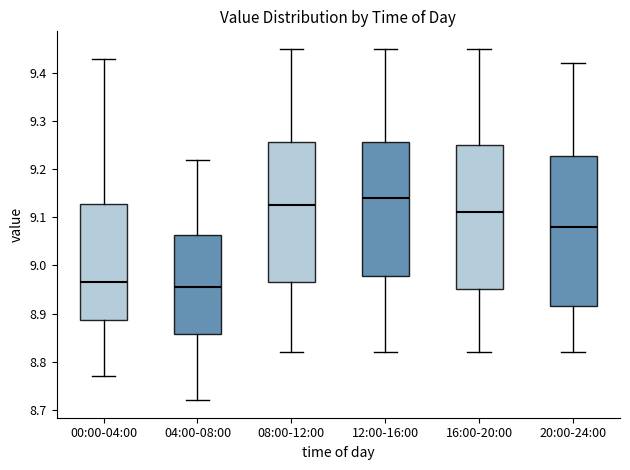

Reading left to right, transcribe this box plot: for each box, give where its median line is, the range the box spans, and where its two whiskers end, as read against the y-axis. The values are not printed on the chart, so give them approximately, as read against the axis.

00:00-04:00: median 8.97, box 8.89 to 9.13, whiskers 8.77 to 9.43
04:00-08:00: median 8.96, box 8.86 to 9.06, whiskers 8.72 to 9.22
08:00-12:00: median 9.13, box 8.97 to 9.26, whiskers 8.82 to 9.45
12:00-16:00: median 9.14, box 8.98 to 9.26, whiskers 8.82 to 9.45
16:00-20:00: median 9.11, box 8.95 to 9.25, whiskers 8.82 to 9.45
20:00-24:00: median 9.08, box 8.92 to 9.23, whiskers 8.82 to 9.42